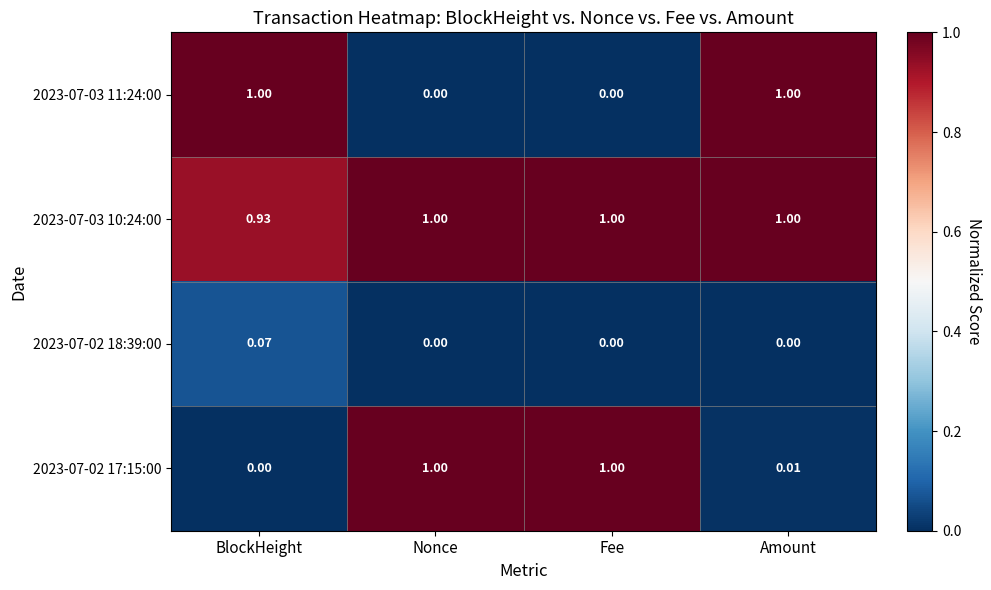

At which label is 2023-07-02 17:15:00 closest to 0?

BlockHeight